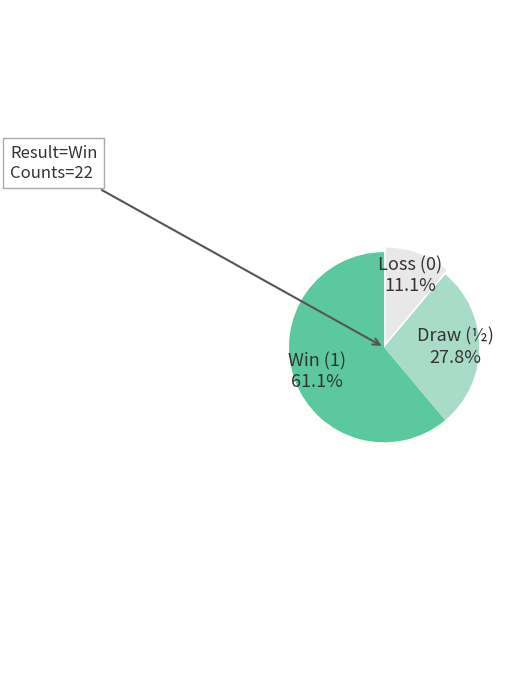

Which category has the biggest portion of the pie?

Win (1)